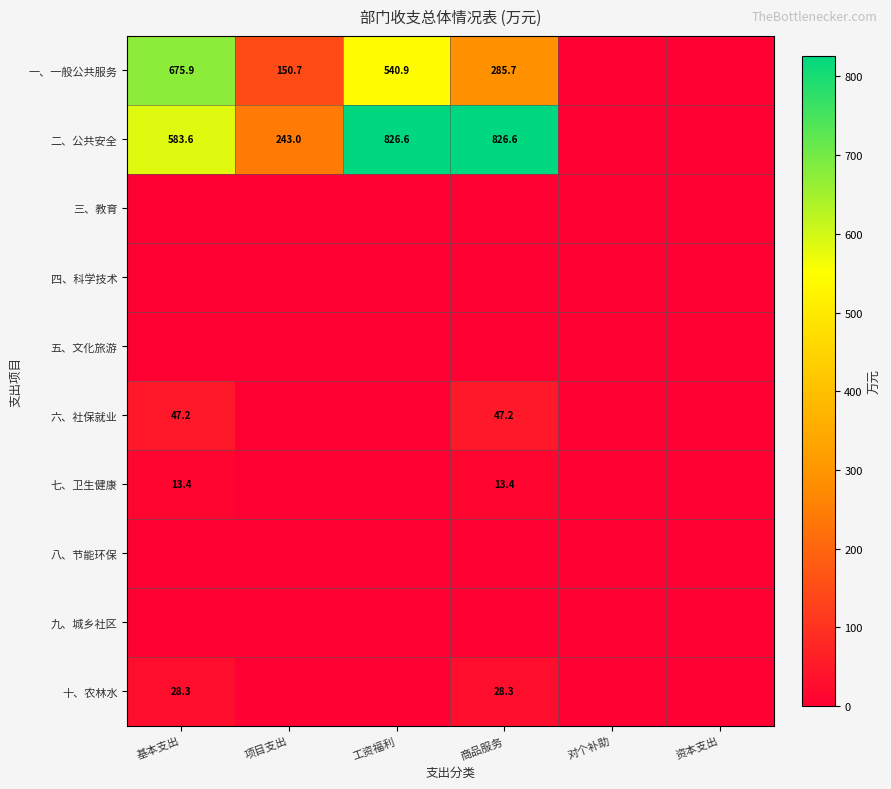

What is the sum of the 七、卫生健康 values at 基本支出 and 资本支出?

13.4